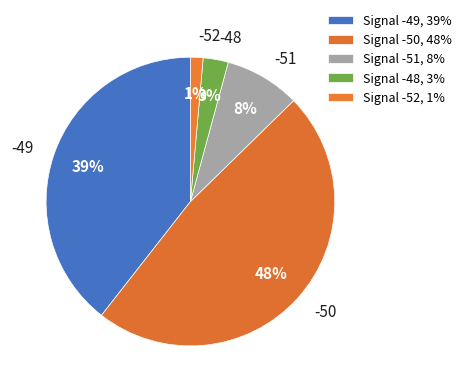

Is it true that -50 is 23% of the pie?

False